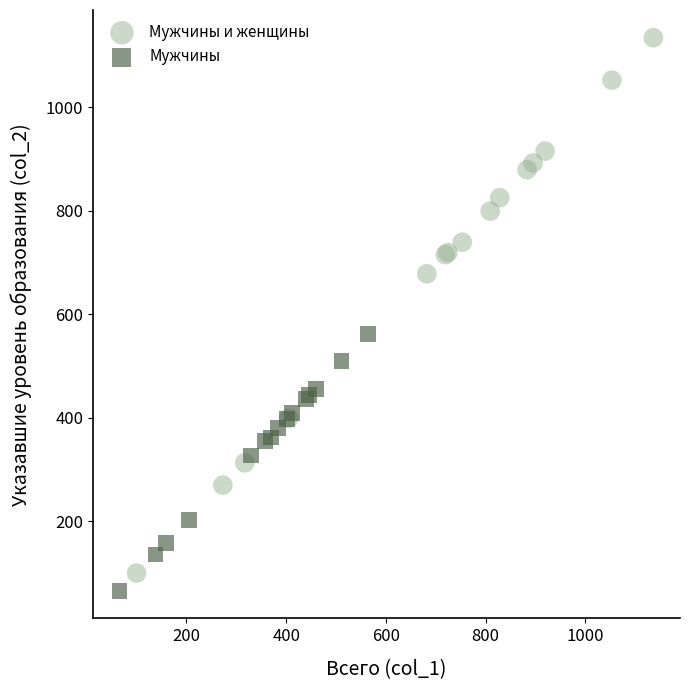

Which series contains the highest Y value?

Мужчины и женщины